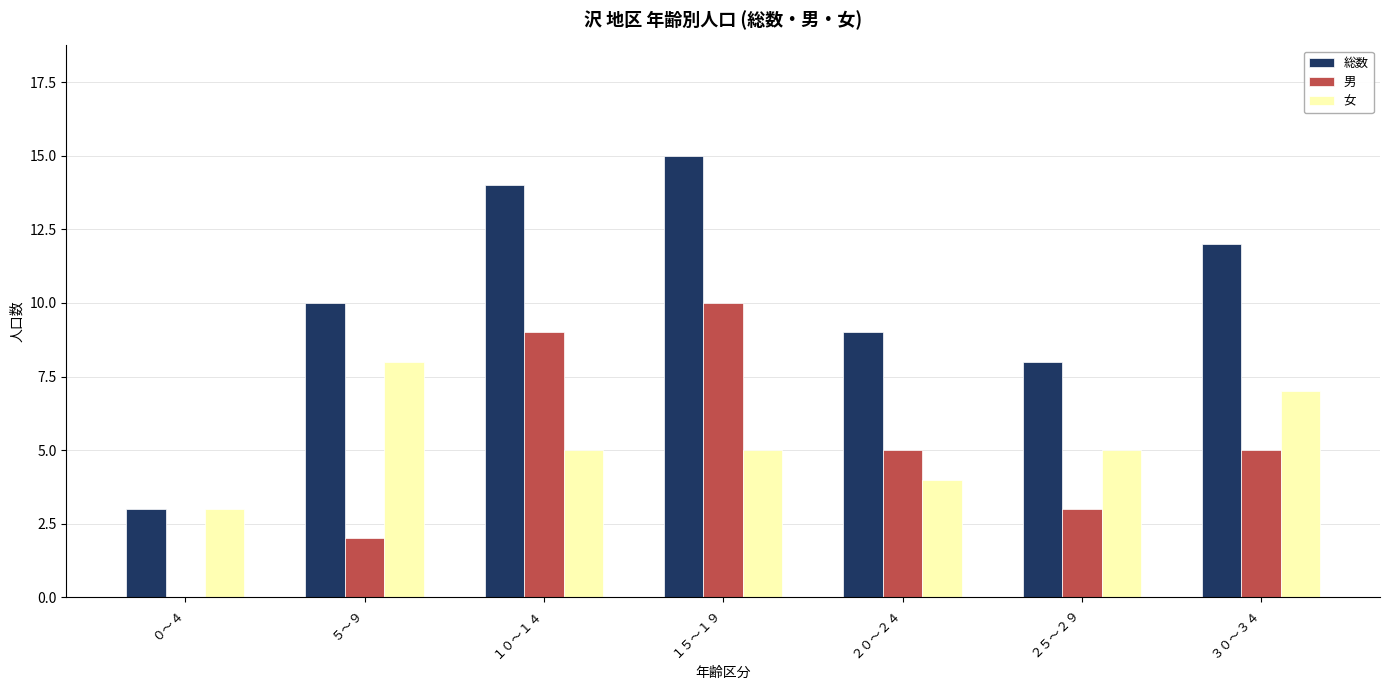

What is the average value of the 総数 series?

10